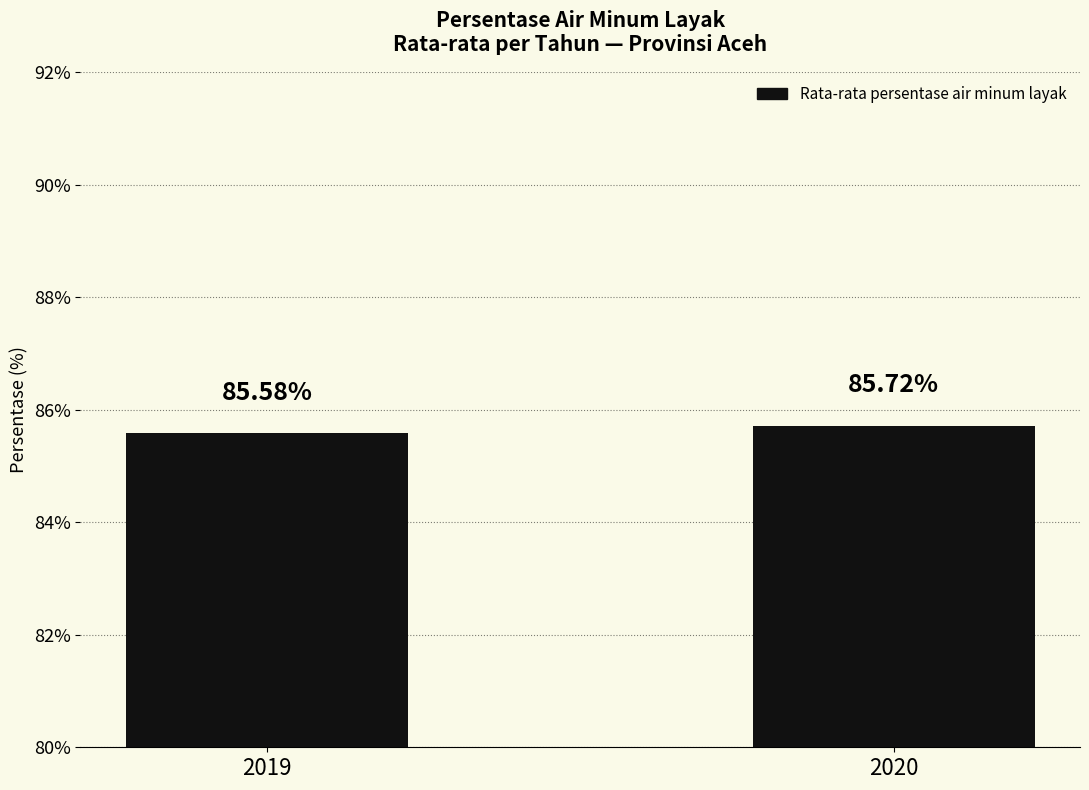

What is the sum of the values at 2019 and 2020?

171.3